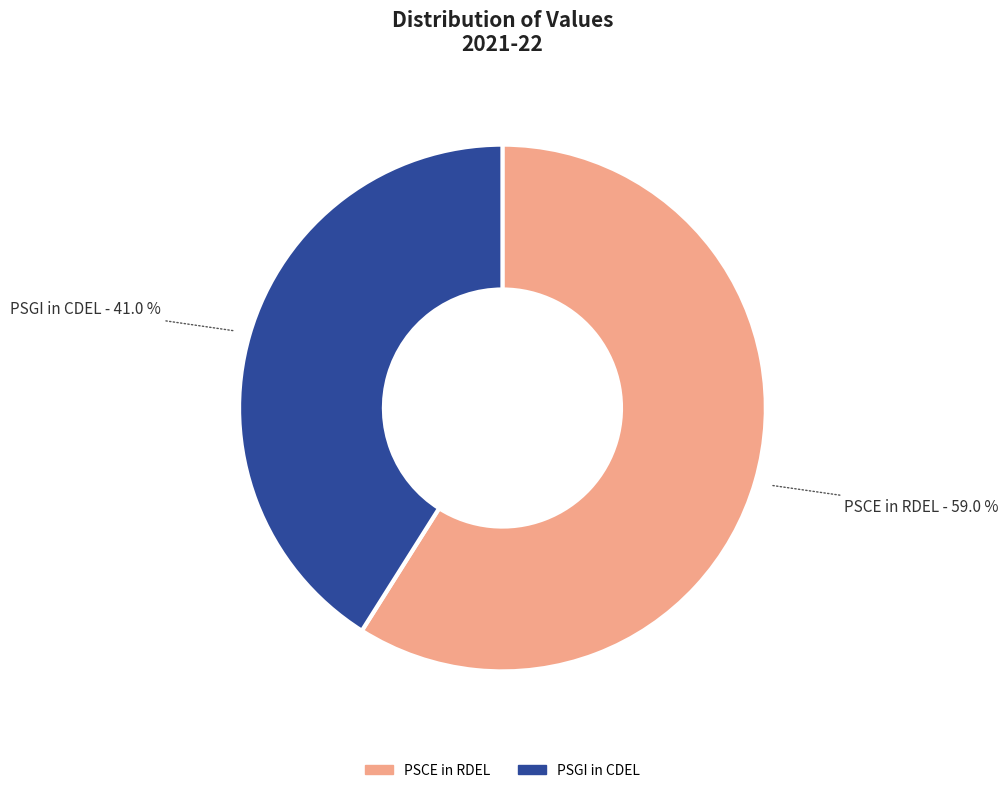

Count the number of slices in the pie.

2